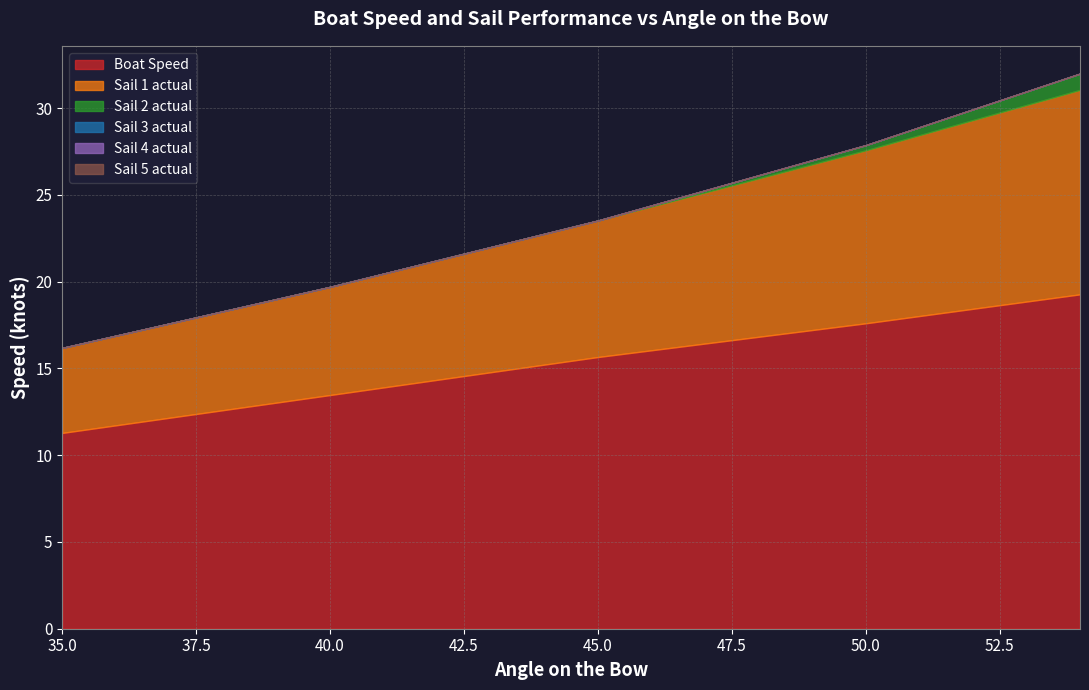

Reading left to right, what are all the values shown in this chart?

Boat Speed: 11.3	11.7	12.2	12.6	13.0	13.5	13.9	14.3	14.8	15.2	15.7	16.0	16.4	16.8	17.2	17.6	18.0	18.4	18.9	19.3
Sail 1 actual: 4.9	5.2	5.4	5.7	6.0	6.2	6.6	6.9	7.2	7.5	7.9	8.3	8.7	9.1	9.5	10.0	10.4	10.9	11.3	11.8
Sail 2 actual: 0.0	0.0	0.0	0.0	0.0	0.0	0.0	0.0	0.0	0.0	0.0	0.1	0.1	0.2	0.2	0.3	0.5	0.6	0.8	0.9
Sail 3 actual: 0.0	0.0	0.0	0.0	0.0	0.0	0.0	0.0	0.0	0.0	0.0	0.0	0.0	0.0	0.0	0.0	0.0	0.0	0.0	0.0
Sail 4 actual: 0.0	0.0	0.0	0.0	0.0	0.0	0.0	0.0	0.0	0.0	0.0	0.0	0.0	0.0	0.0	0.0	0.0	0.0	0.0	0.0
Sail 5 actual: 0.0	0.0	0.0	0.0	0.0	0.0	0.0	0.0	0.0	0.0	0.0	0.0	0.0	0.0	0.0	0.0	0.0	0.0	0.0	0.0